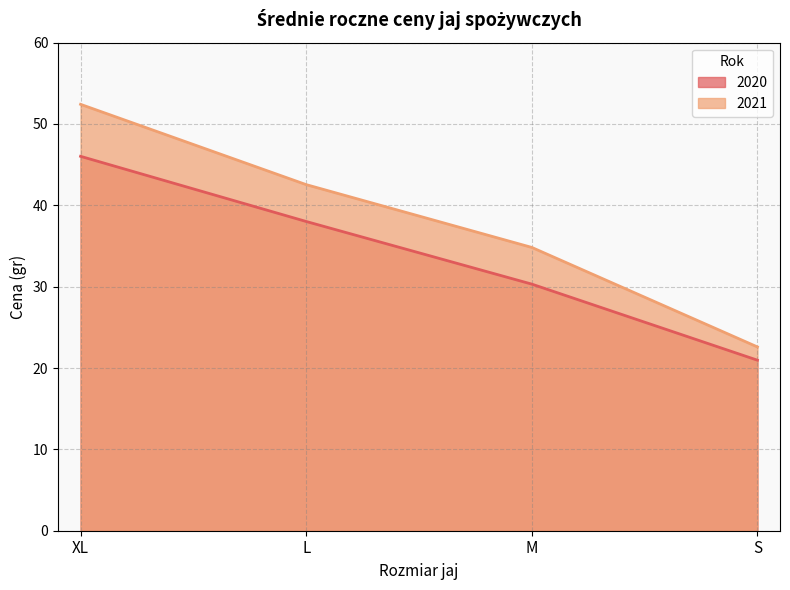

Does the chart have visible grid lines?

Yes